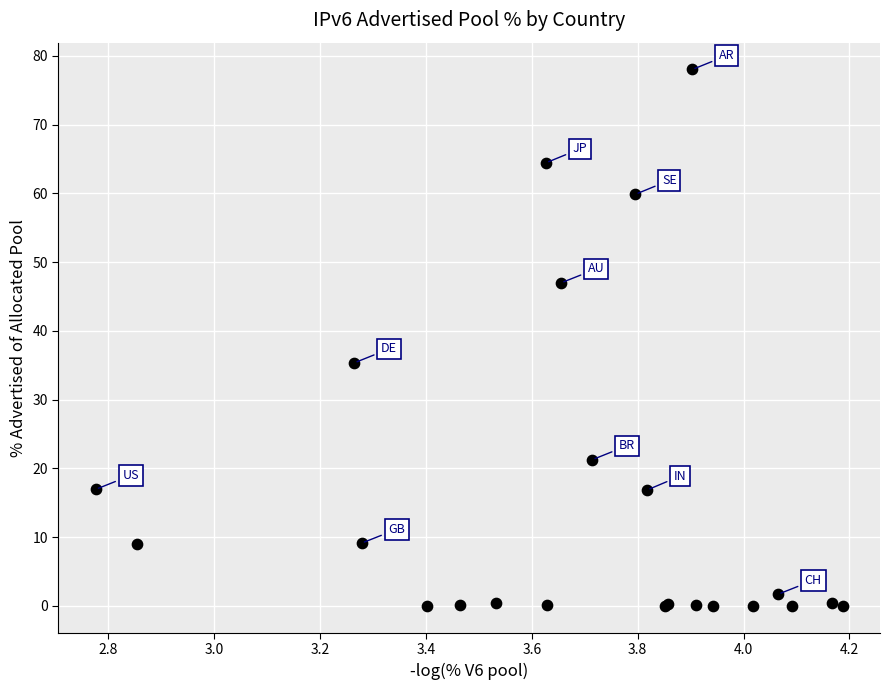

What Y value in the scatter plot is closest to 39?

35.4